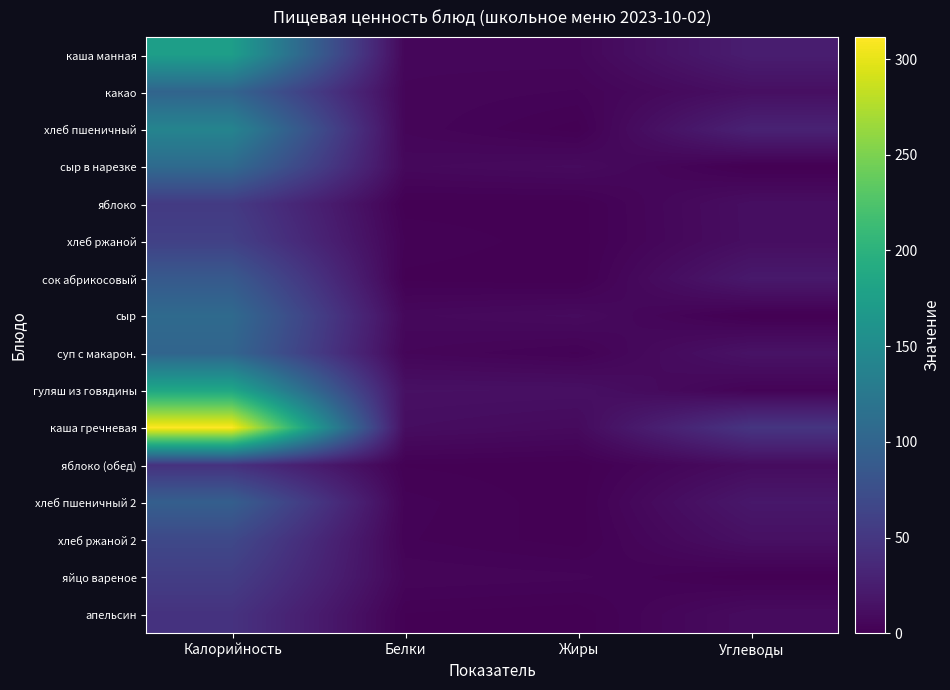

Which has a higher value, Жиры or Белки?

Жиры